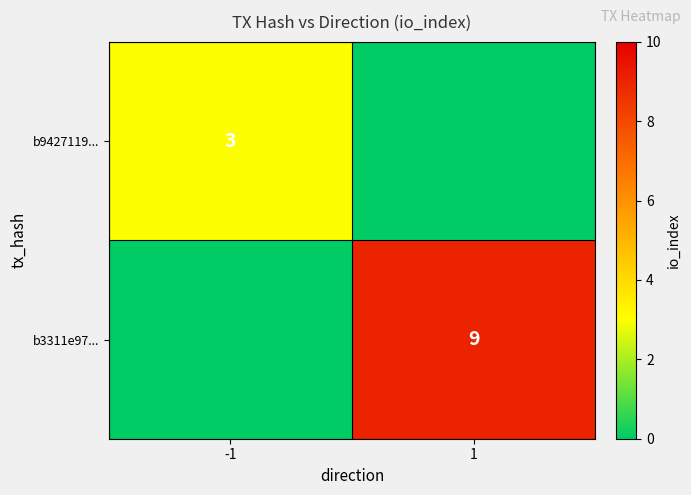

Is it true that b9427119... equals 3 at -1?

True